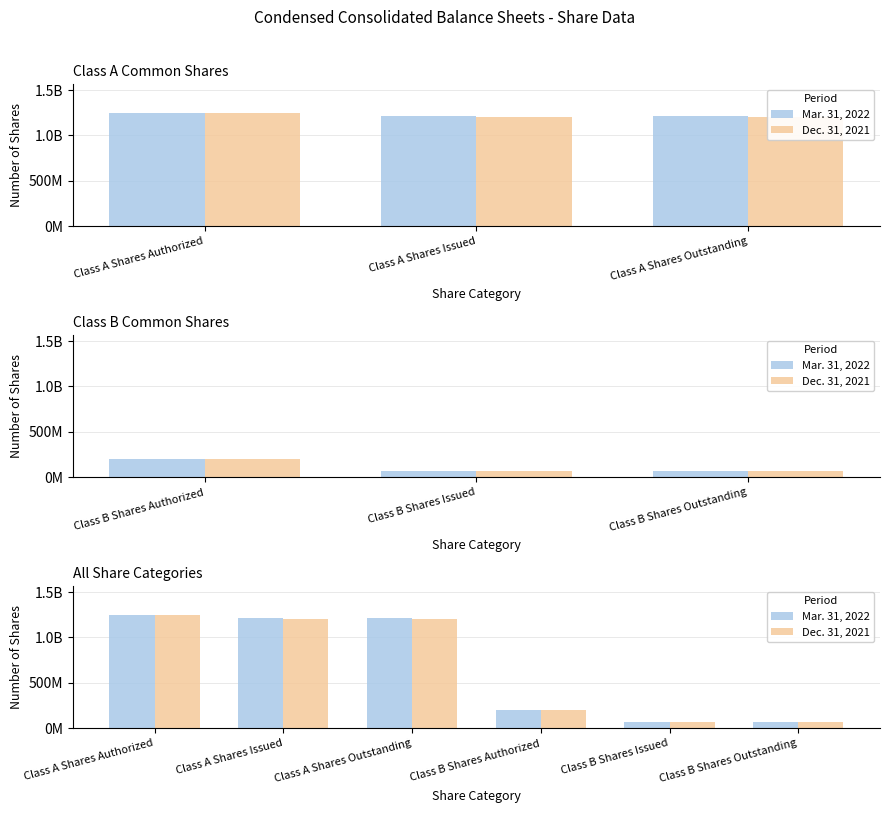

Between Class A Shares Outstanding and Class A Shares Issued, which is larger?

Class A Shares Outstanding